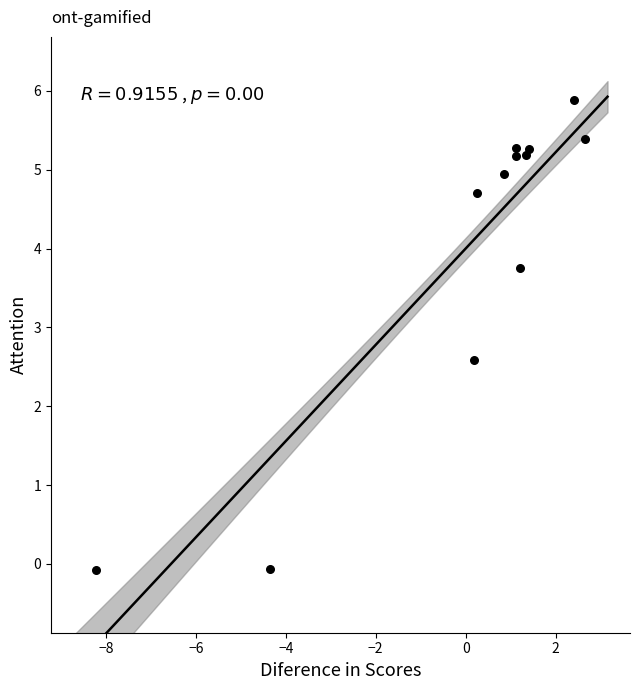

What Y value in the scatter plot is closest to 2?

2.6